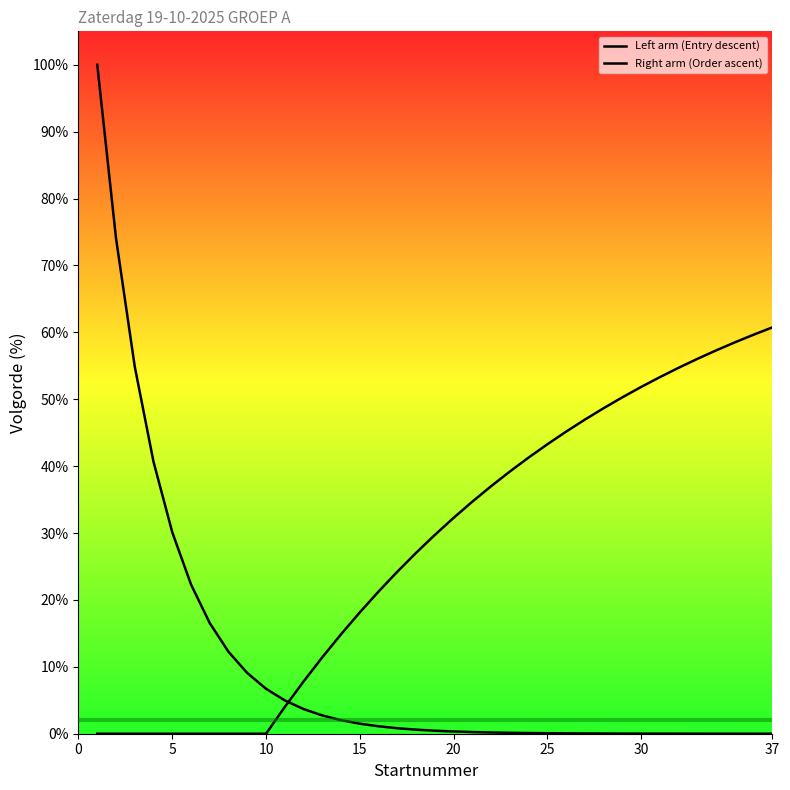

What are all the series names shown in the legend?

Left arm (Entry descent), Right arm (Order ascent)